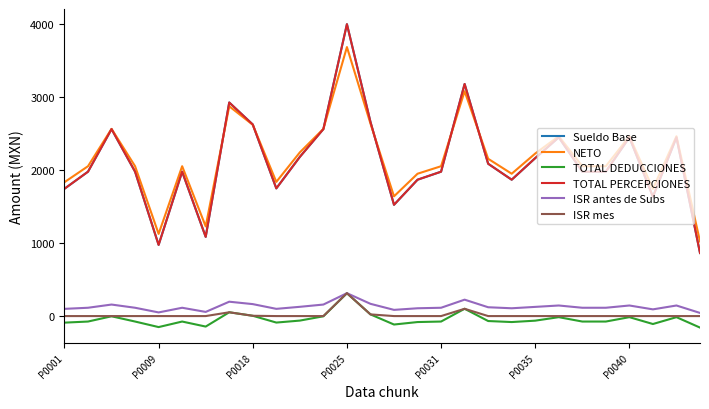

Which series has the largest total across all categories?

NETO